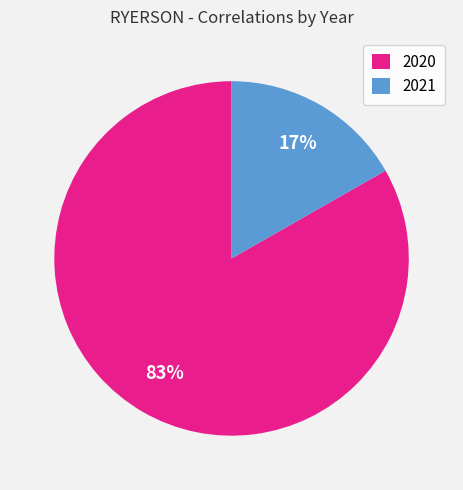

Rank the categories by value from highest to lowest.

2020, 2021